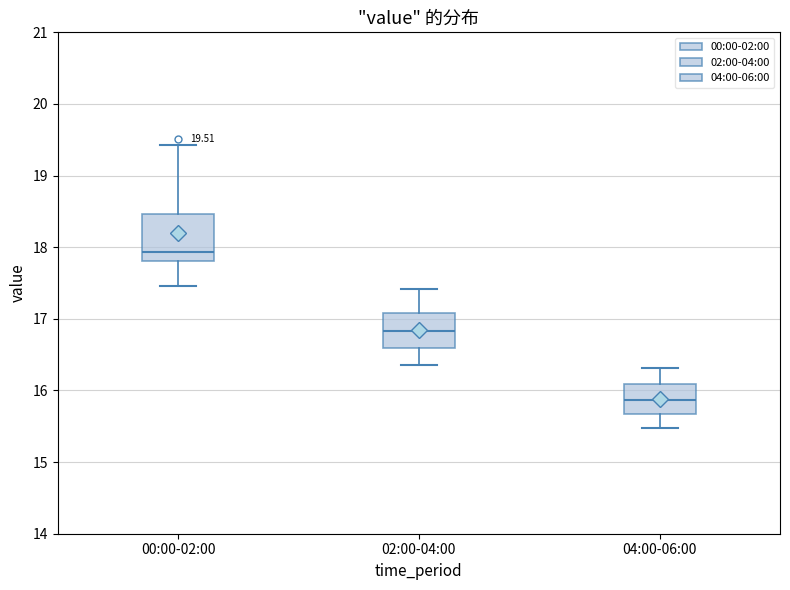

Which box is the tallest, from its lower edge to its upper edge?

00:00-02:00